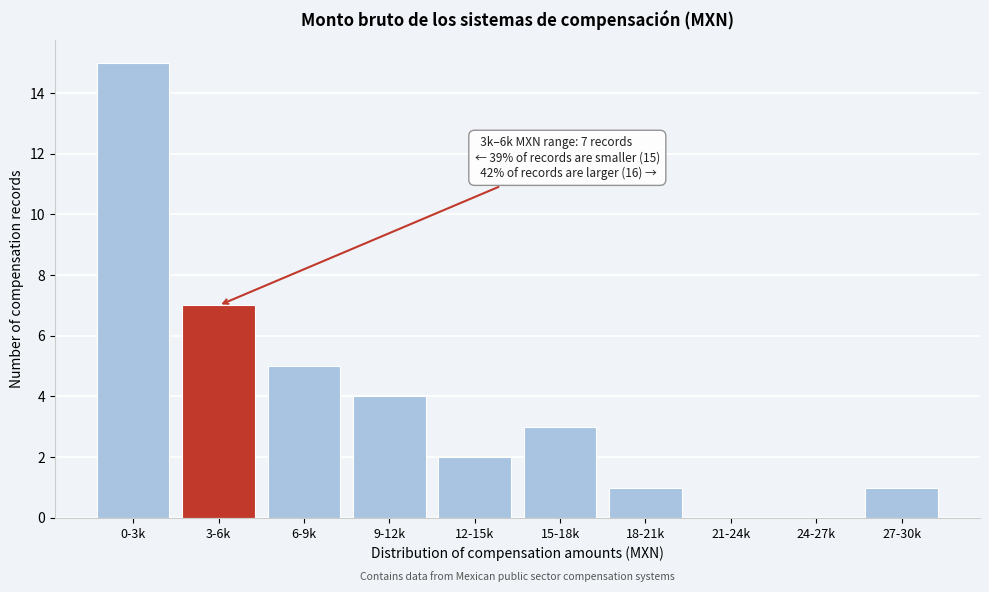

Reading right to left, what are all the values shown in this chart?

27-30k=1	24-27k=0	21-24k=0	18-21k=1	15-18k=3	12-15k=2	9-12k=4	6-9k=5	3-6k=7	0-3k=15